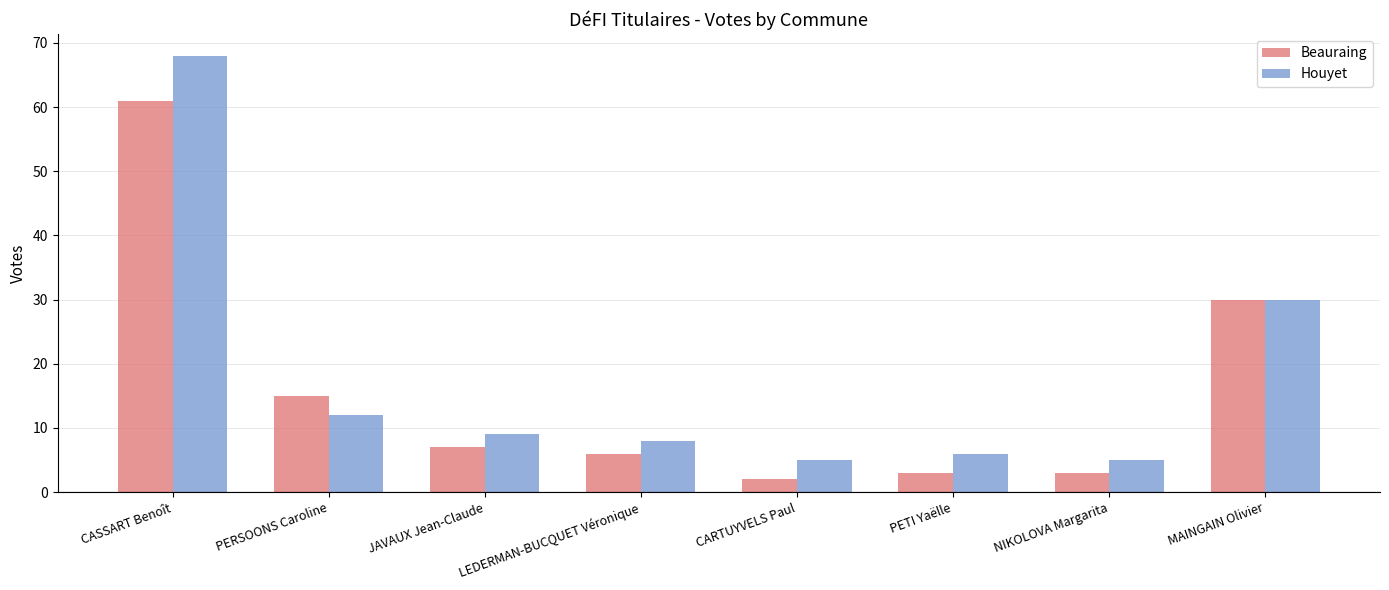

At which label does Beauraing first exceed 7?

CASSART Benoît